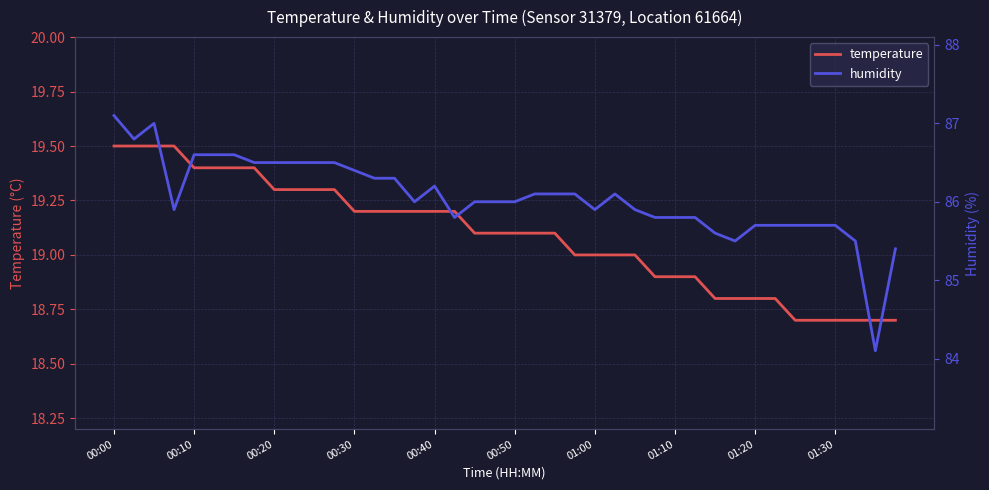

The temperature series shows 25.7 at 01:20. True or false?

False